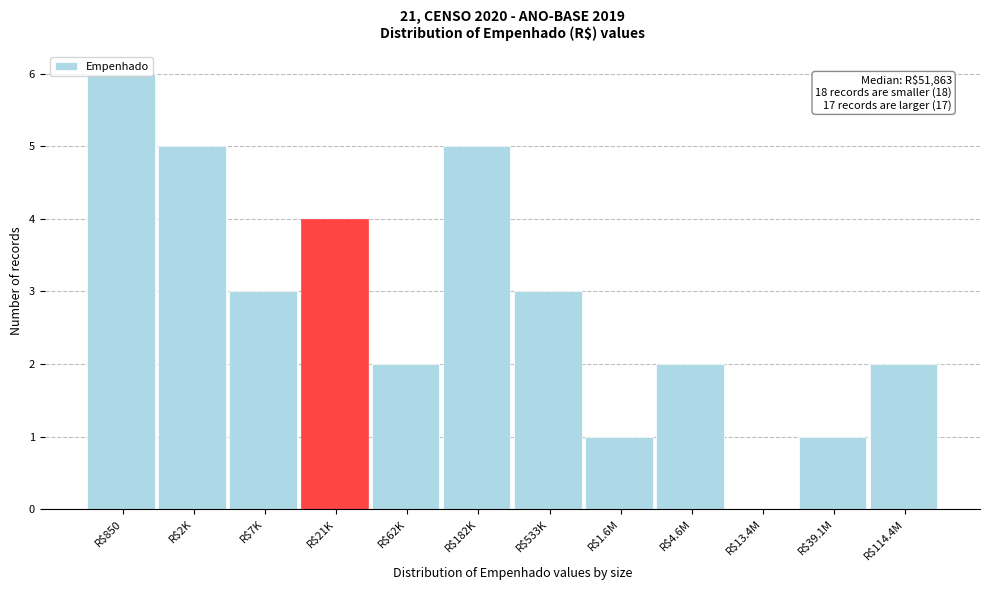

The chart shows a value of 5 at R$182K. True or false?

True